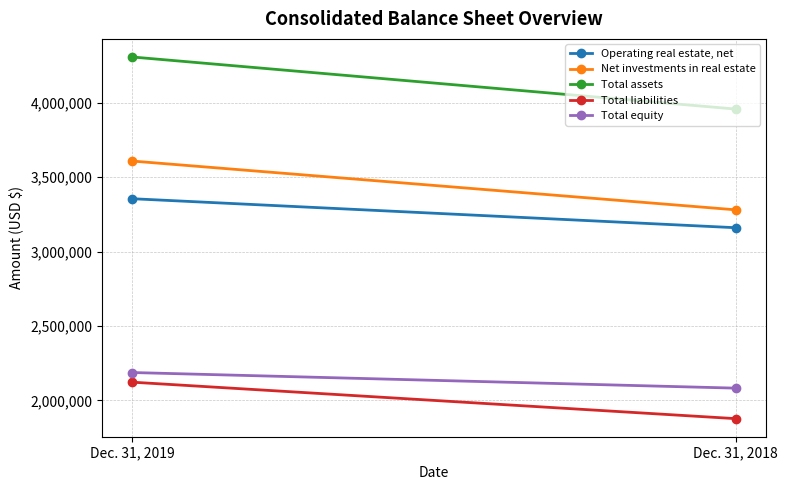

At how many categories does at least one series exceed 3292941?

2